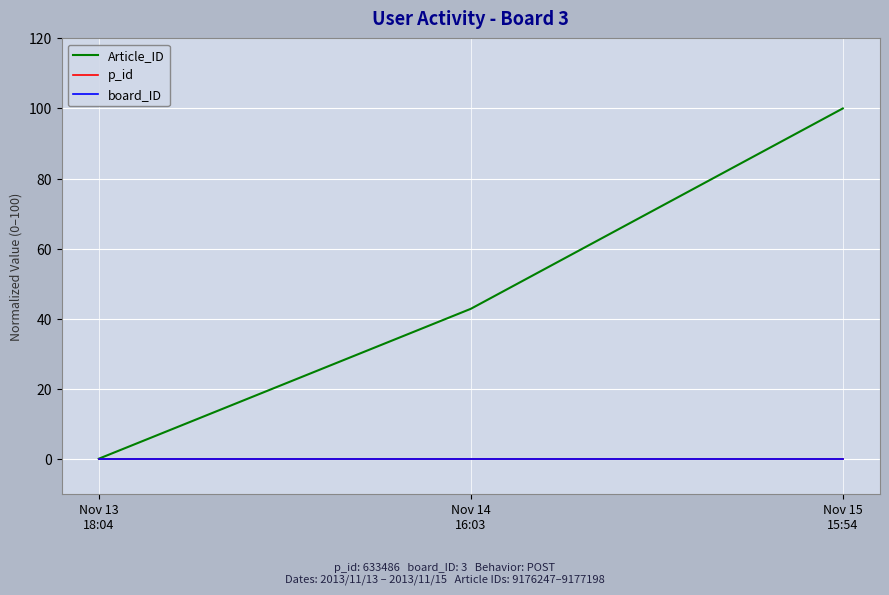

Does the chart have visible grid lines?

Yes